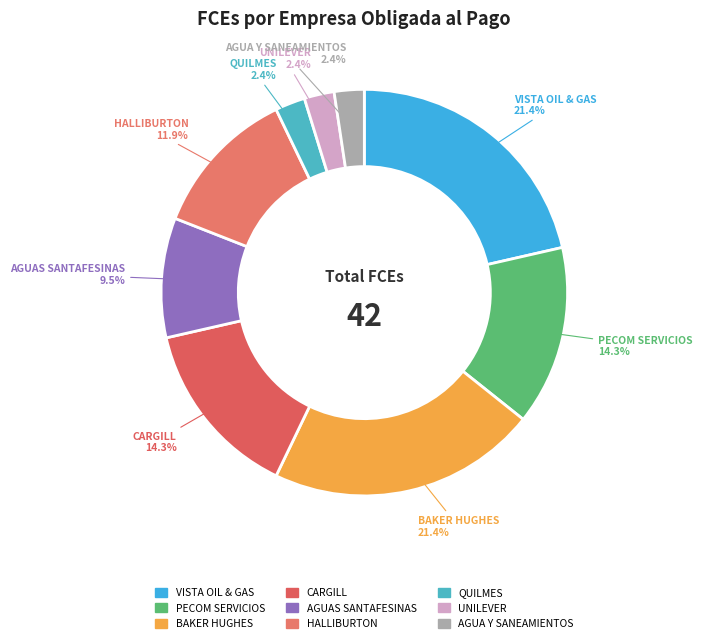

Does any single category account for the majority?

No